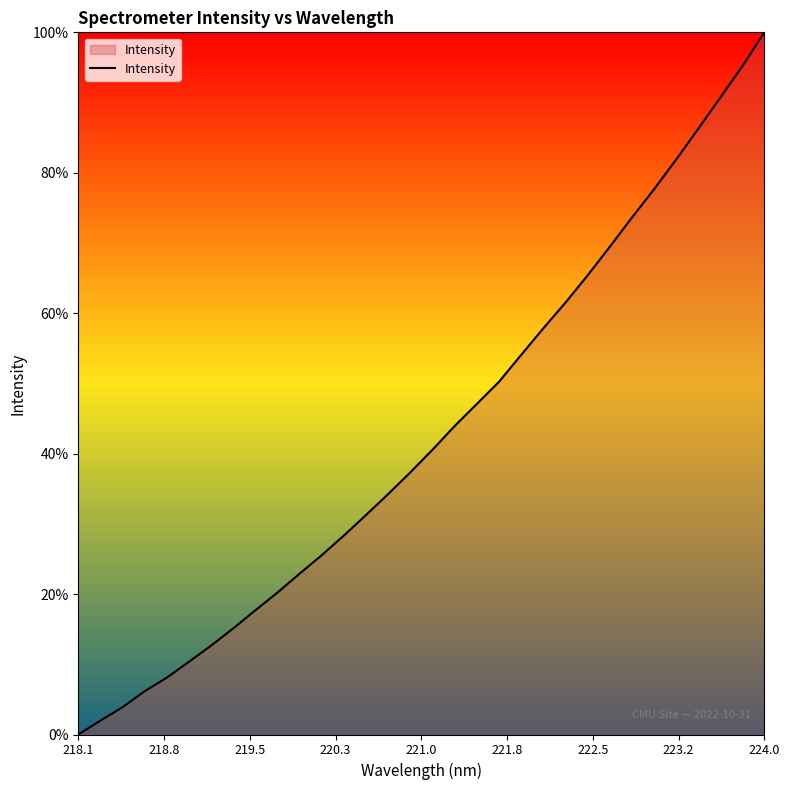

What is the maximum value shown in the chart?

100.0